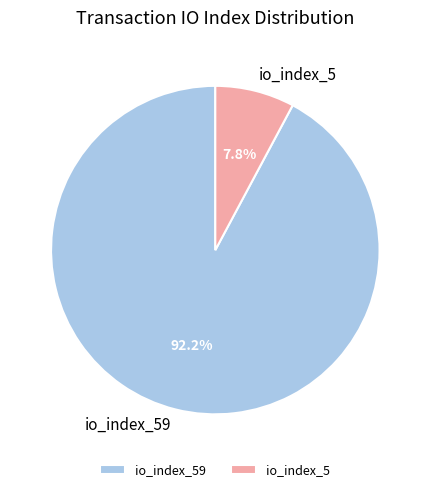

What is the ratio of the value at io_index_59 to the value at io_index_5?

11.8